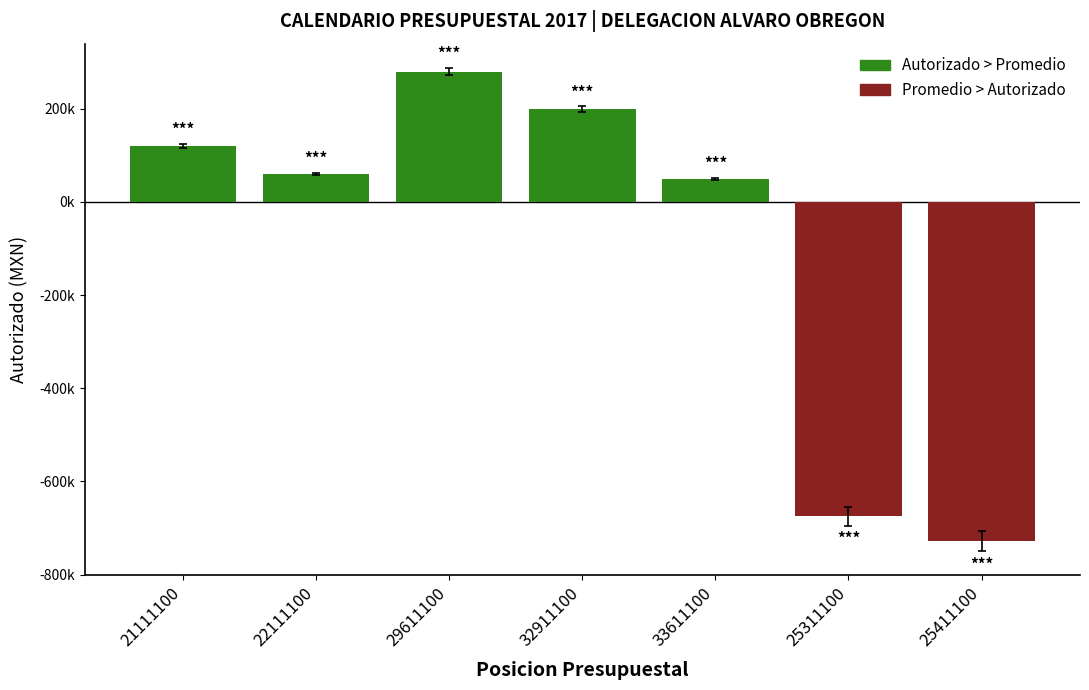

What is the label of the 1st bar from the left?

21111100